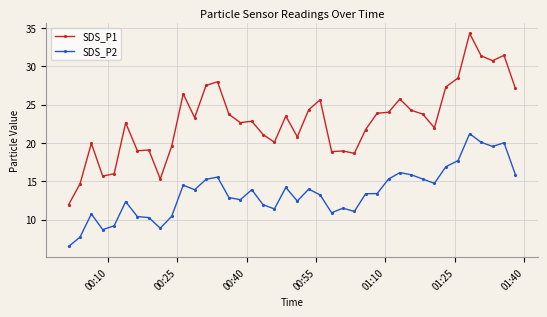

Which series has the widest spread of values?

SDS_P1